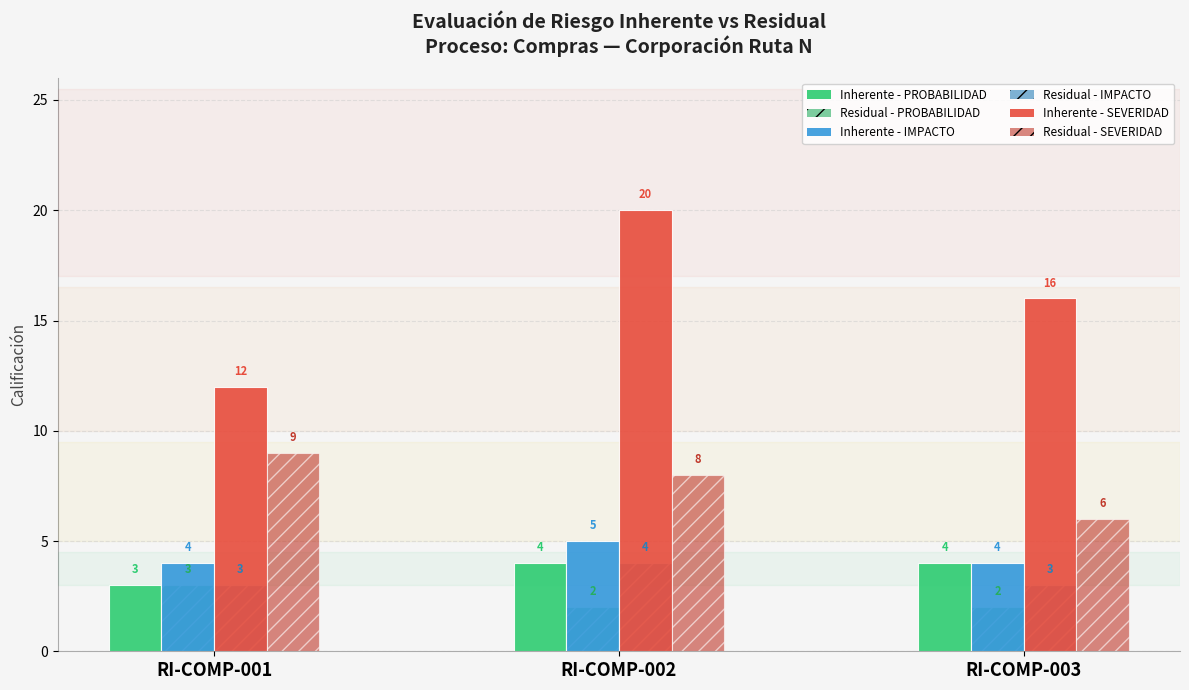

True or false: Inherente - IMPACTO has a value of 4 at RI-COMP-001.

True